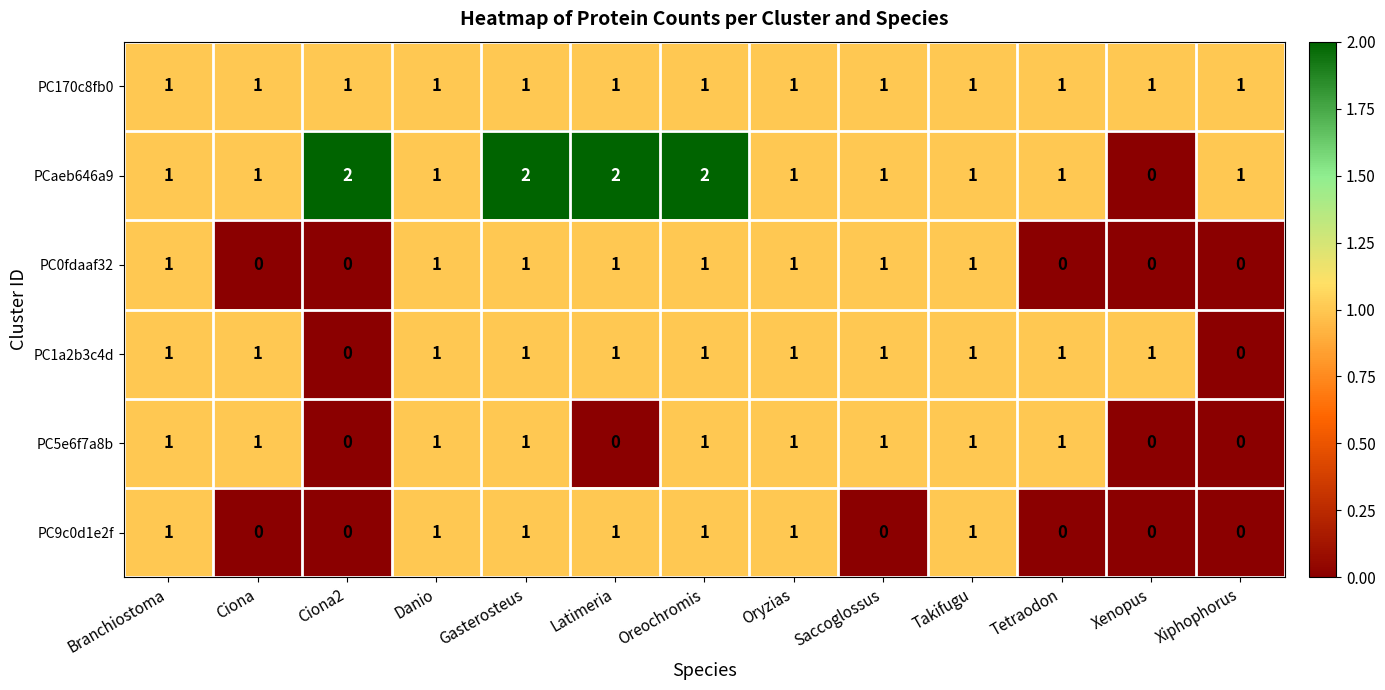

True or false: PCaeb646a9 has a value of 2 at Oreochromis.

True